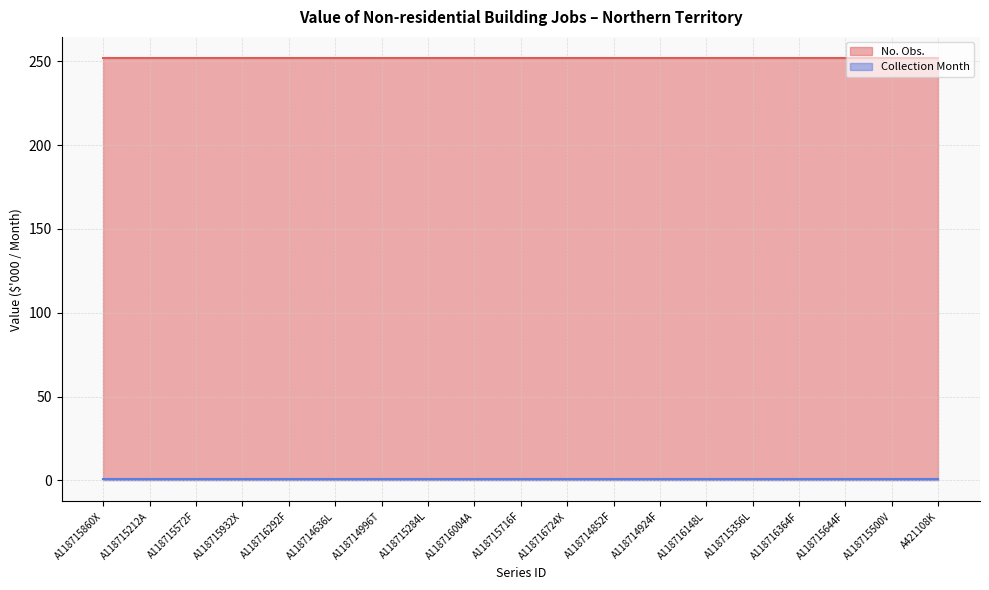

True or false: Collection Month and No. Obs. cross at least once.

False